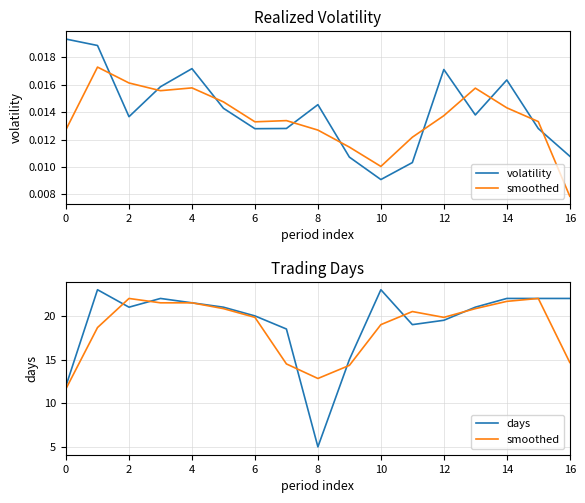

Is this an area chart (filled region under the line)?

No